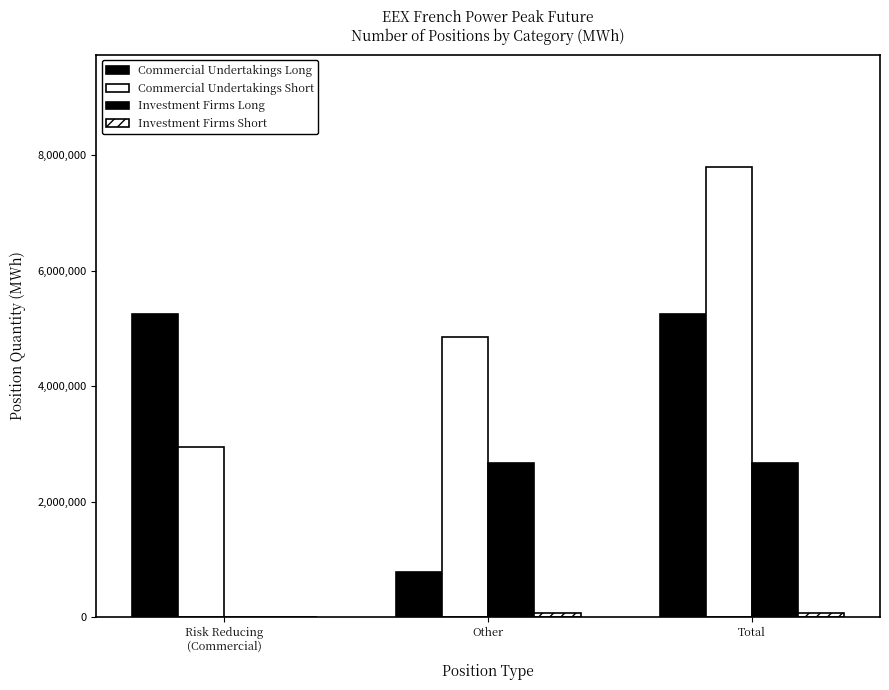

How many categories are shown in the chart?

3